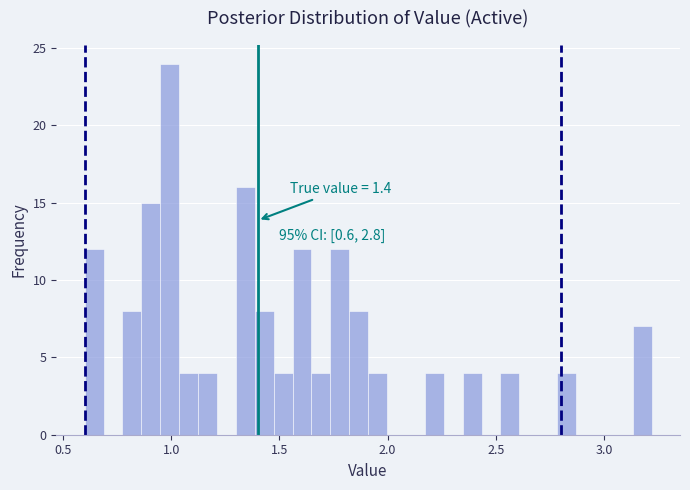

Read against the x-axis, roughly where is the centre of the tallest bar?

1.00